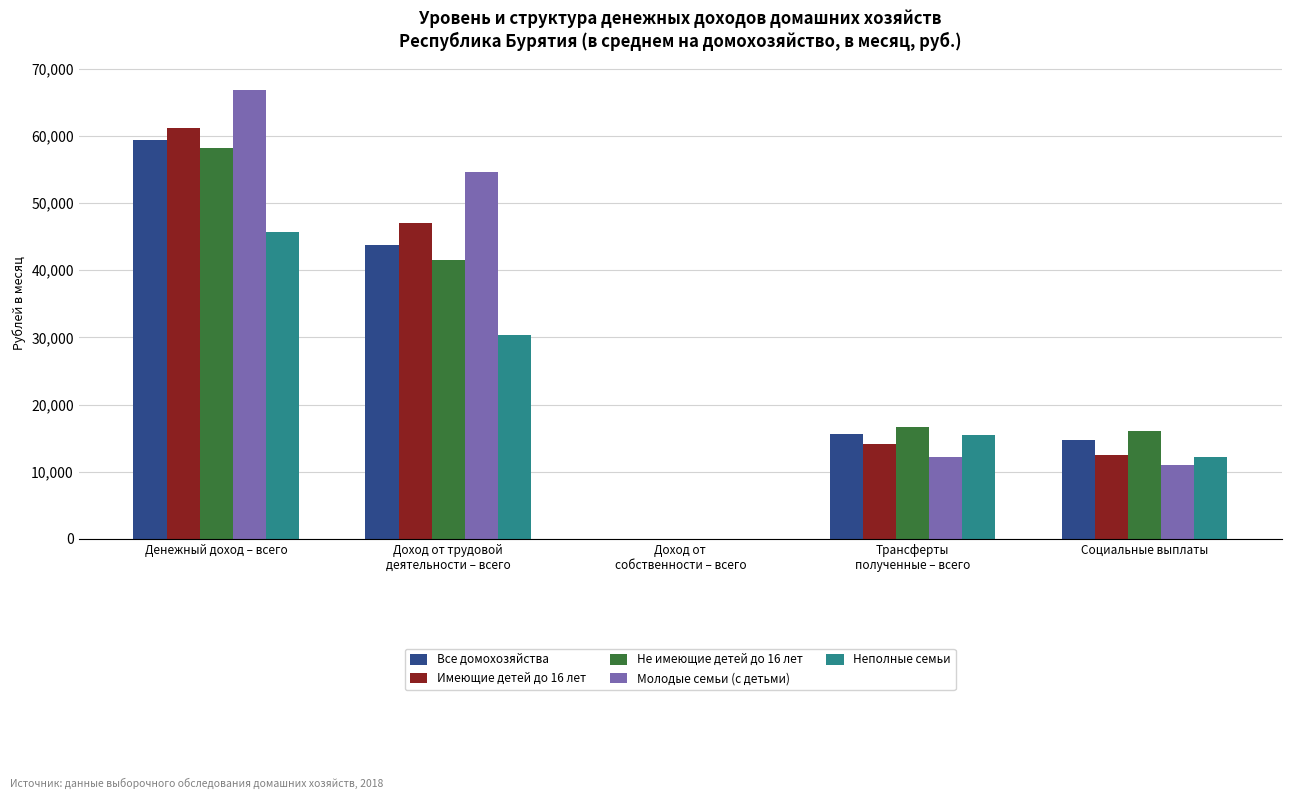

Reading left to right, extract all data points from this chart.

Все домохозяйства: 59393.2	43689.8	35.2	15668.1	14669.0
Имеющие детей до 16 лет: 61204.3	47073.4	40.1	14090.8	12561.6
Не имеющие детей до 16 лет: 58247.6	41549.6	32.1	16665.9	16002.0
Молодые семьи (с детьми): 66832.5	54601.1	18.2	12213.2	11074.3
Неполные семьи: 45749.2	30321.7	0.0	15427.5	12225.2